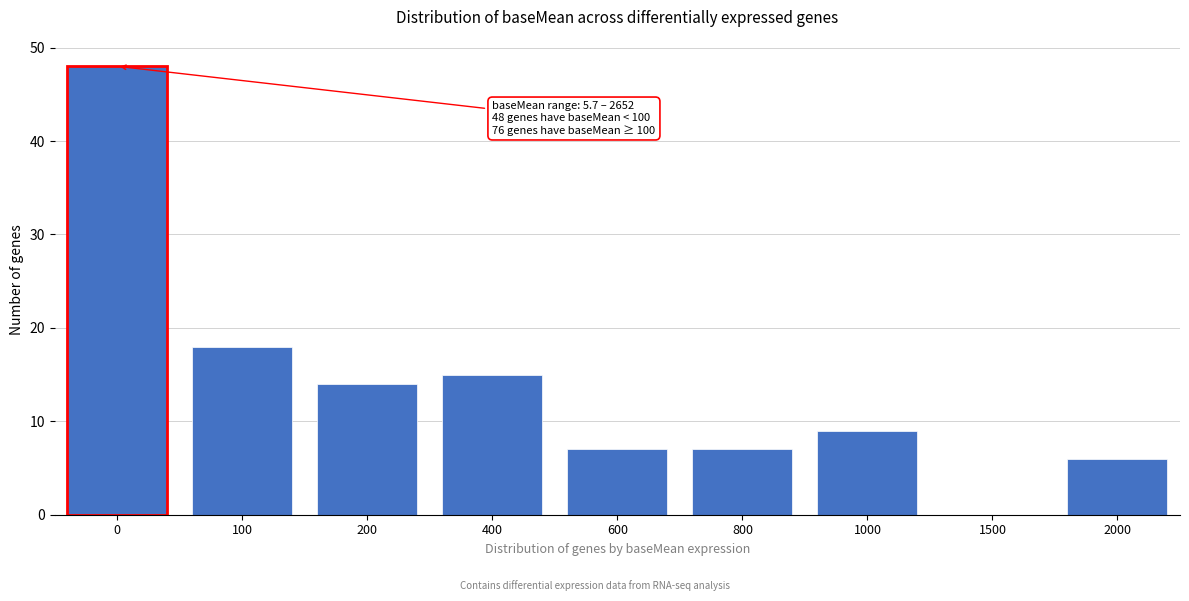

Reading left to right, what are all the values shown in this chart?

0=48	100=18	200=14	400=15	600=7	800=7	1000=9	1500=0	2000=6